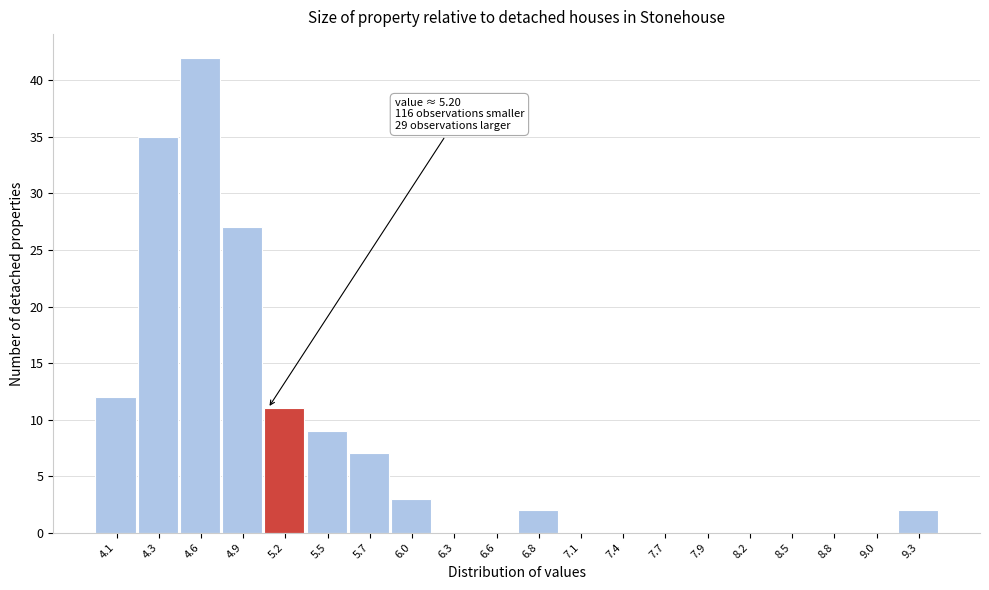

Reading left to right, extract all data points from this chart.

4.1=12	4.3=35	4.6=42	4.9=27	5.2=11	5.5=9	5.7=7	6.0=3	6.3=0	6.6=0	6.8=2	7.1=0	7.4=0	7.7=0	7.9=0	8.2=0	8.5=0	8.8=0	9.0=0	9.3=2